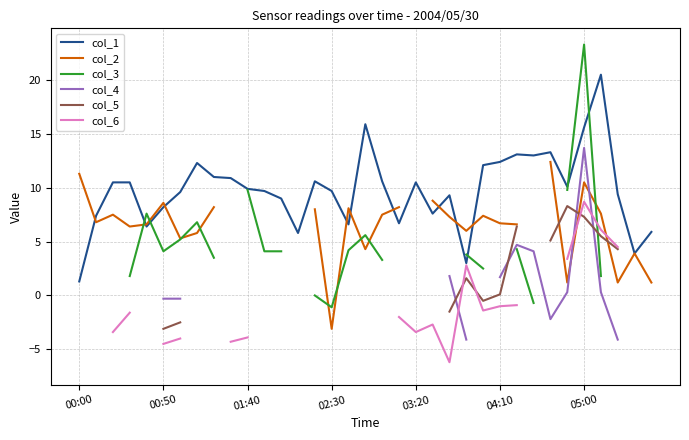

Which category has the lowest value in the col_1 series?

00:00